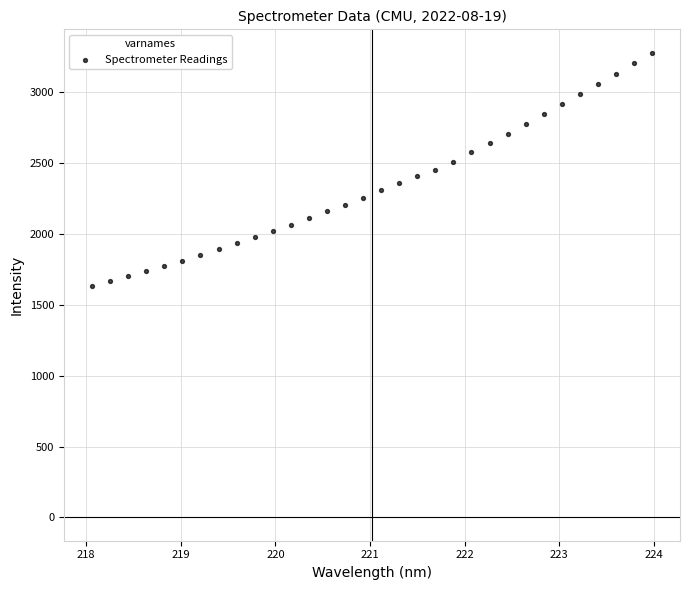

What is the range of Y values (max minus min)?

1643.9